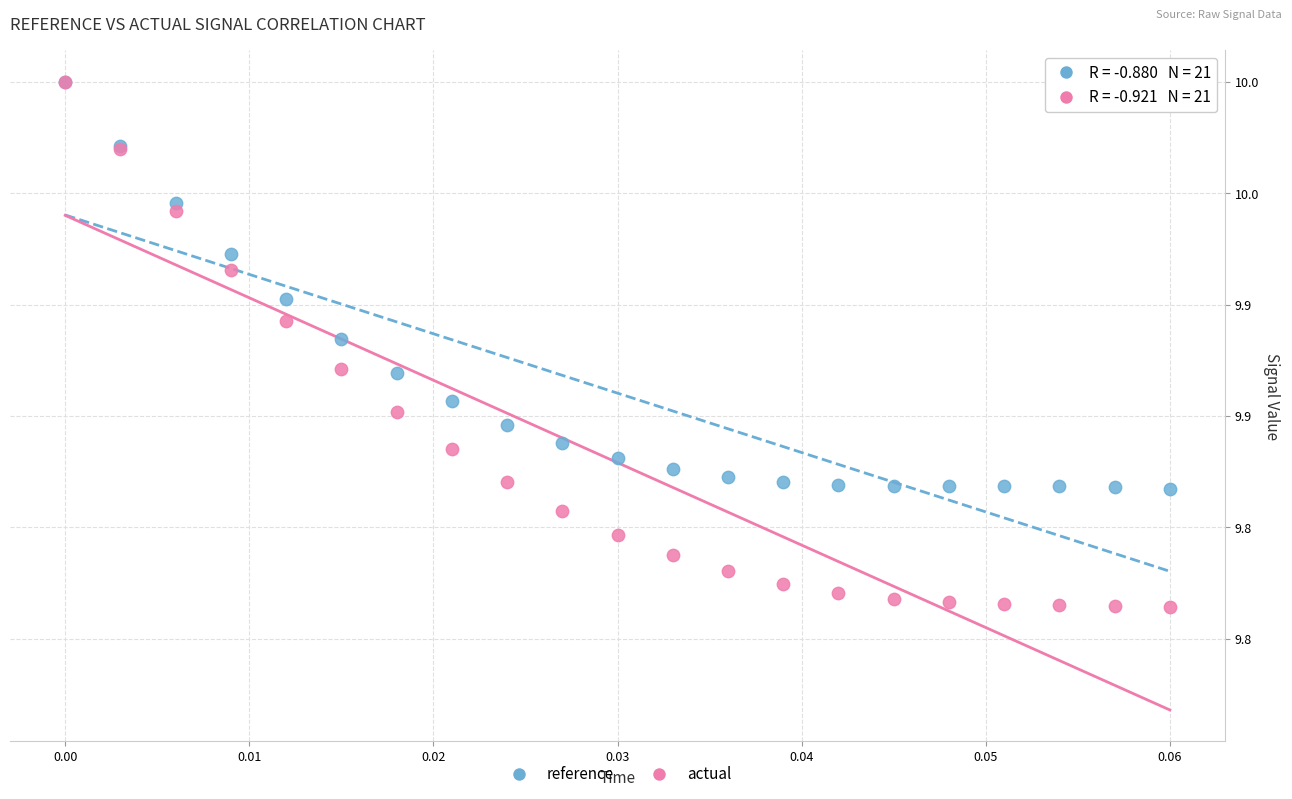

What are all the series names shown in the legend?

reference, actual